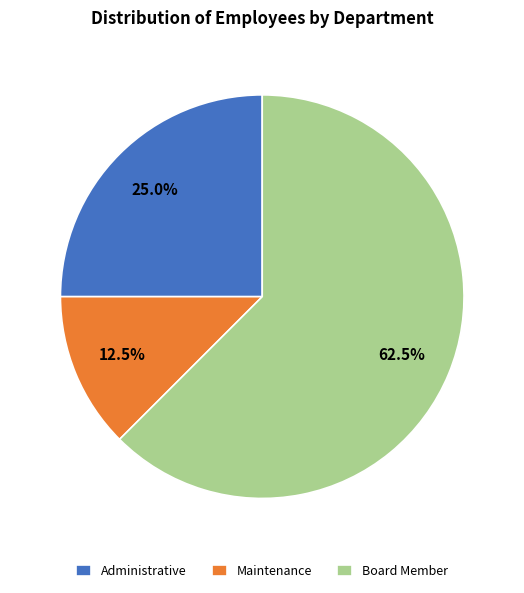

What is the ratio of the value at Board Member to the value at Maintenance?

5.0